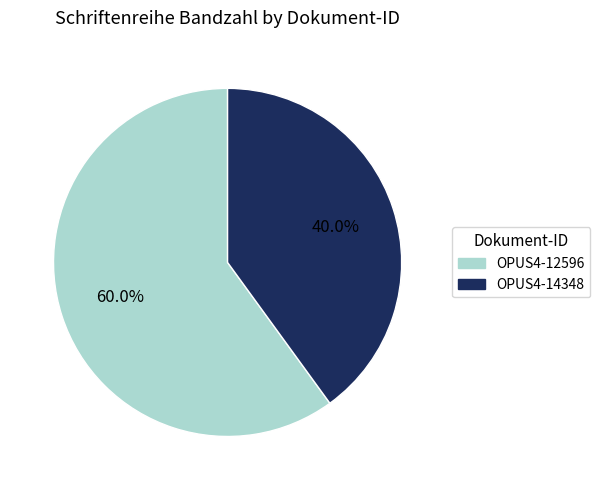

Is there any slice that represents more than half of the pie?

Yes